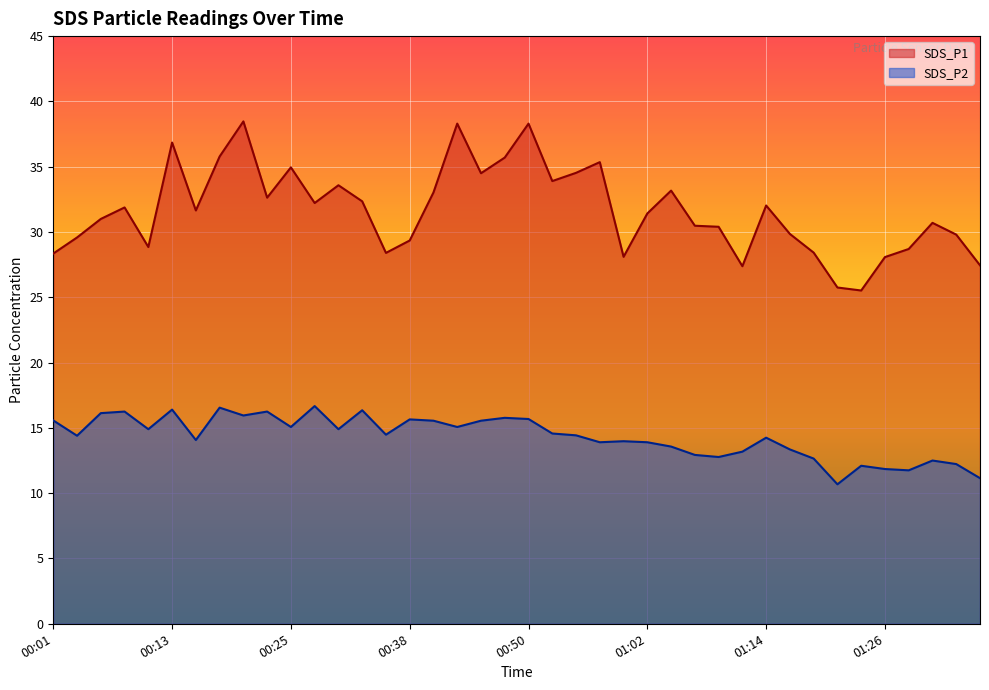

What is the spread (max minus min) of values at 01:09?

17.6